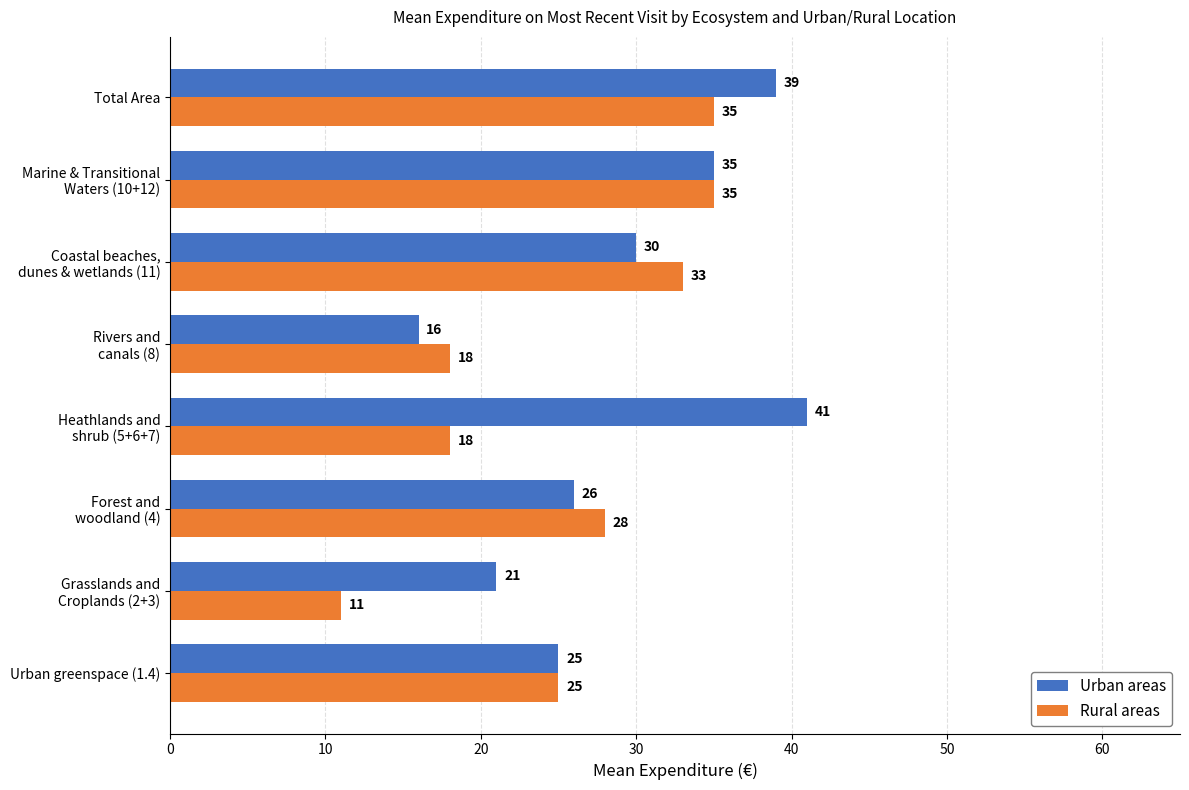

List the series in order of their overall mean, highest first.

Urban areas, Rural areas